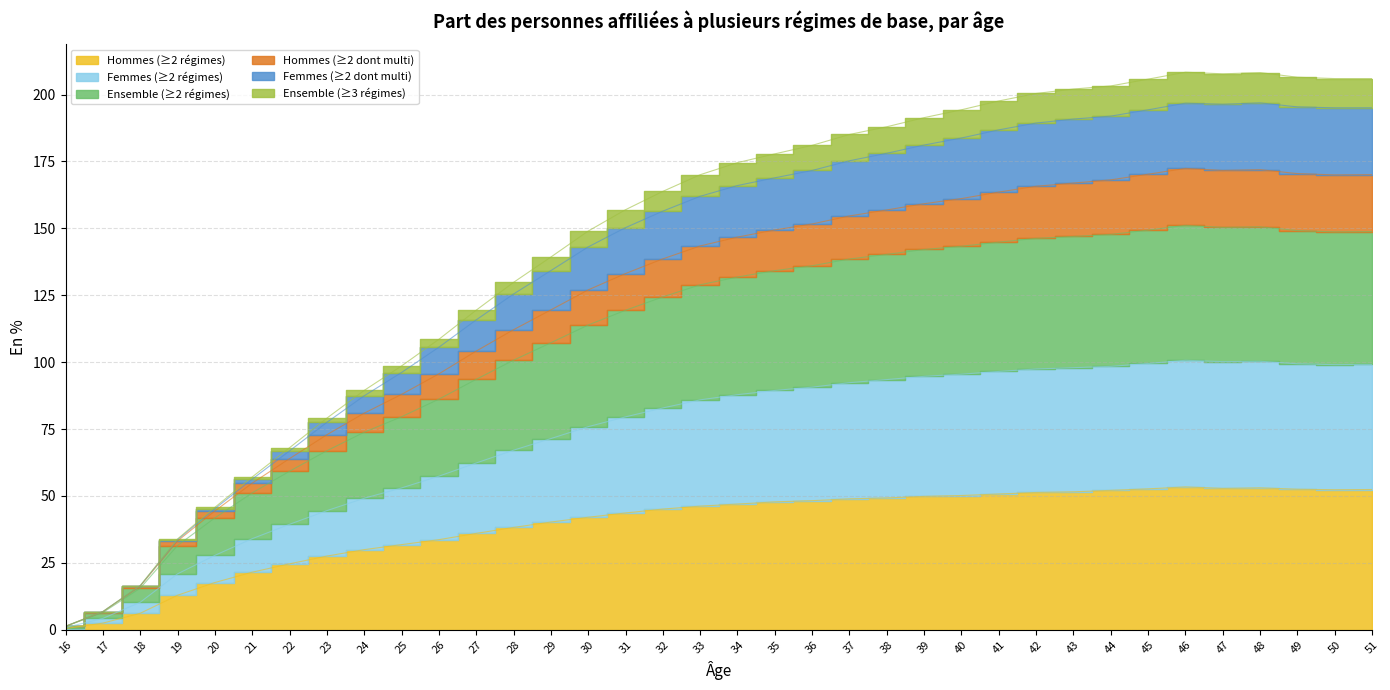

Which series has the widest spread of values?

Femmes (≥2 régimes)